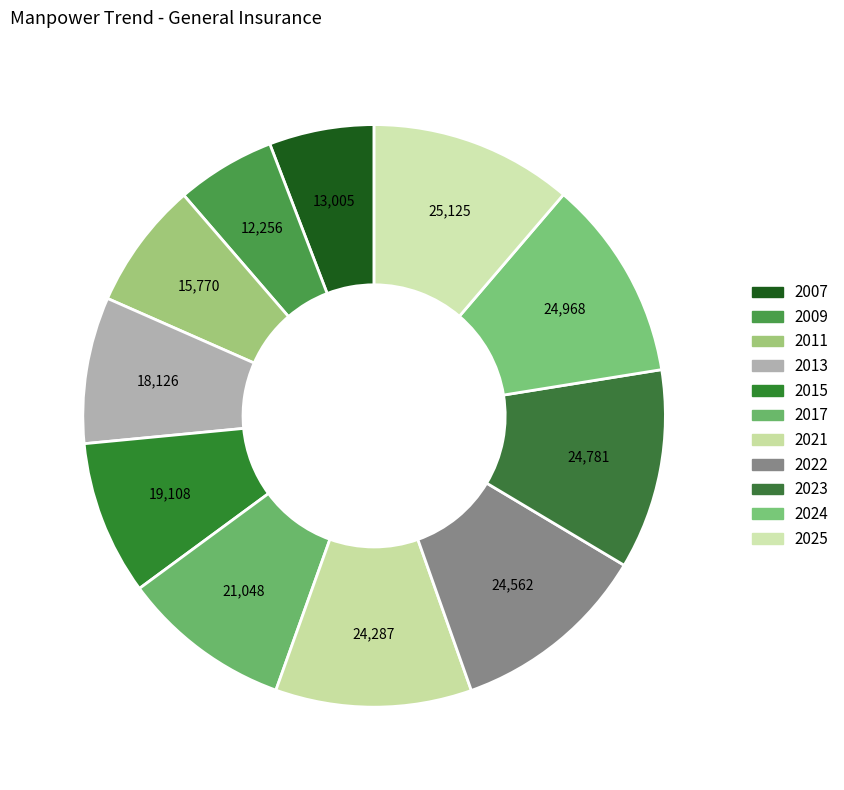

Count the number of slices in the pie.

11